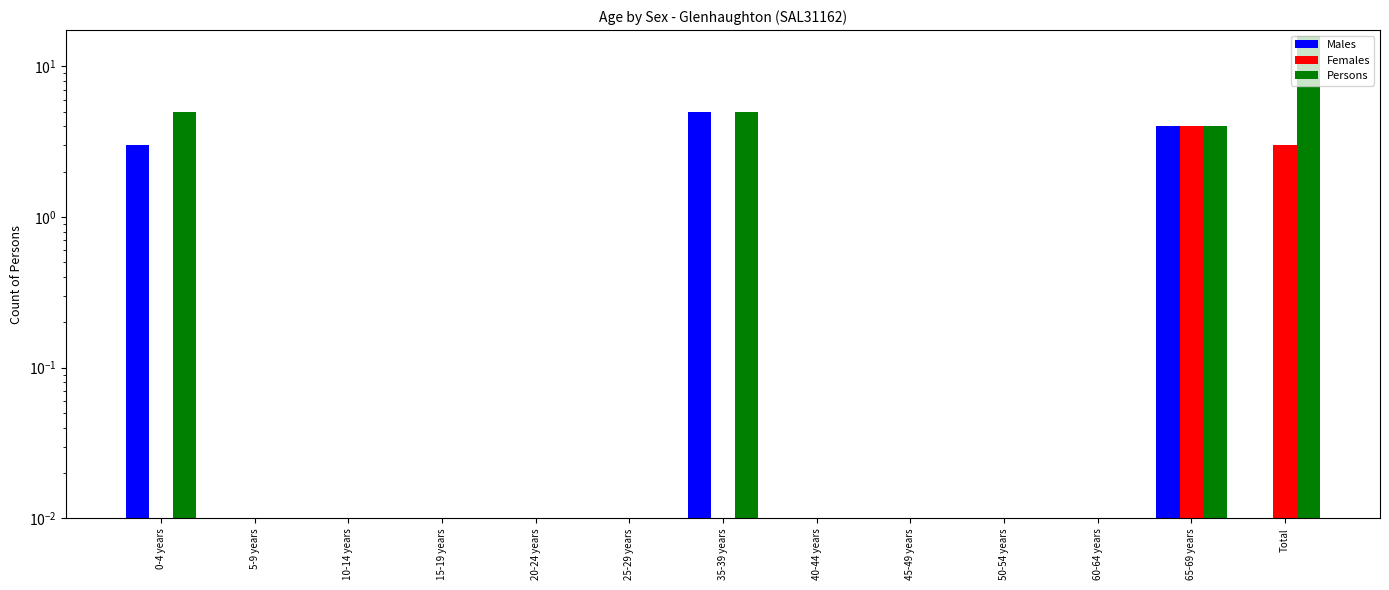

Which category has the highest value across all series?

Total